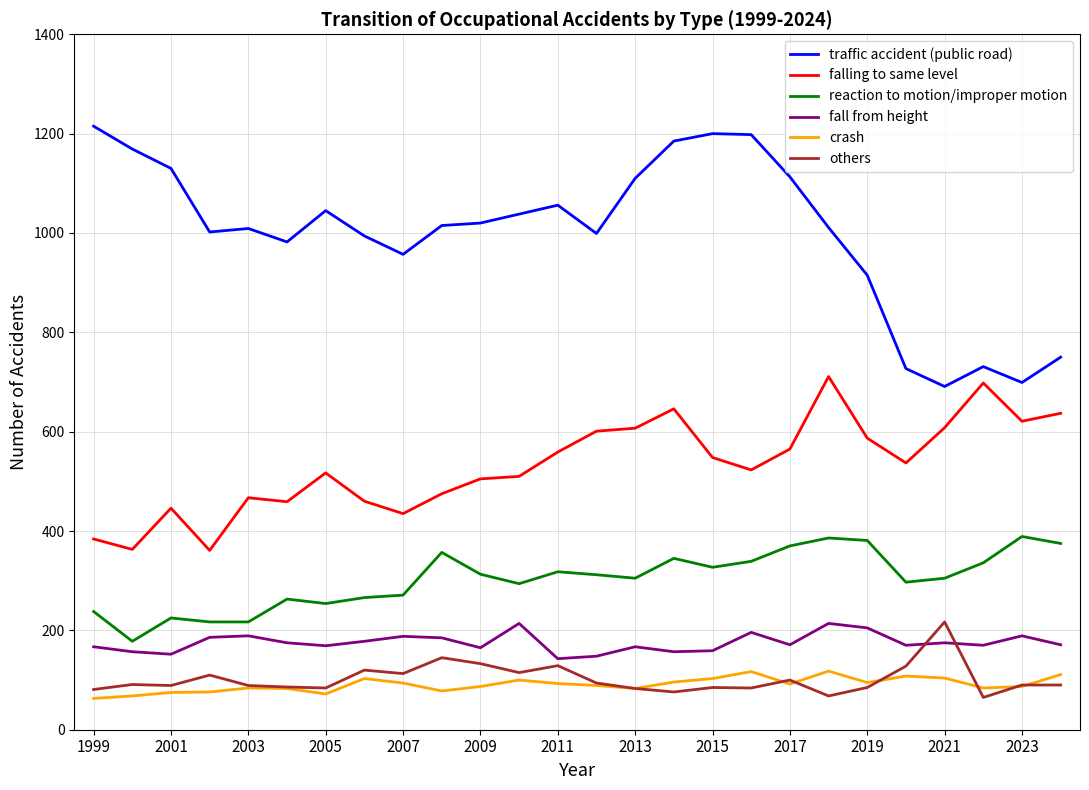

Which series has the largest total across all categories?

traffic accident (public road)